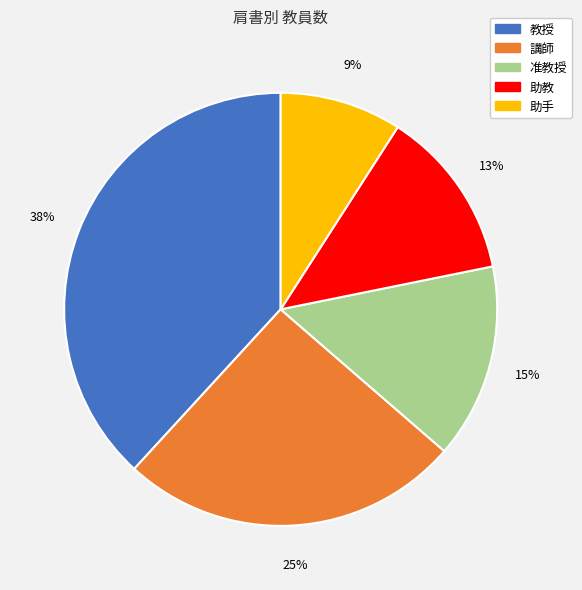

Does 講師 represent more than half of the total?

No